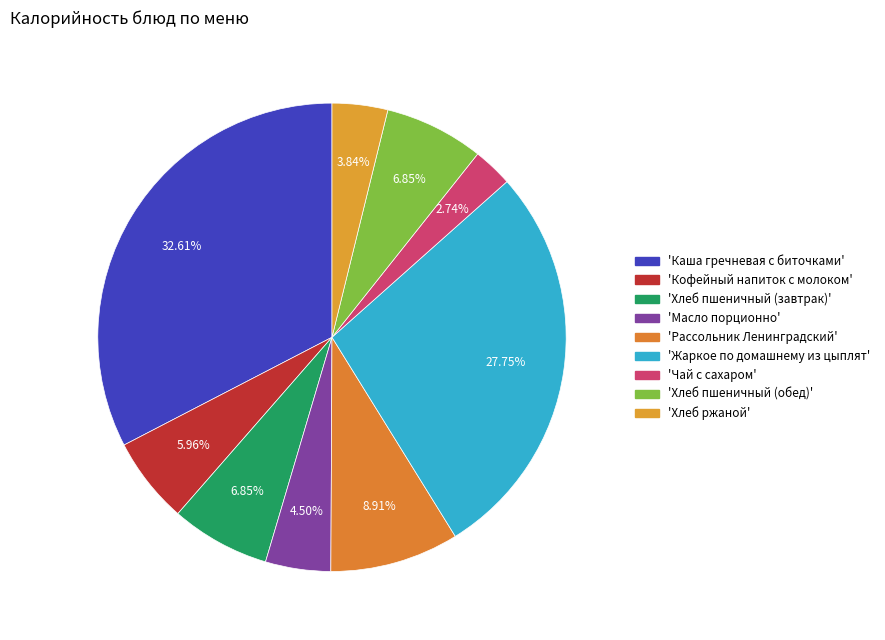

How many segments does this pie chart have?

9